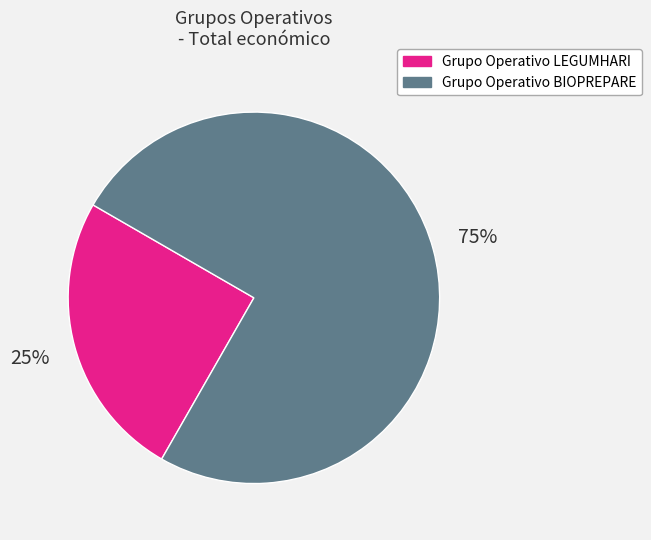

To the nearest percent, what percentage of the pie is Grupo Operativo BIOPREPARE?

75%